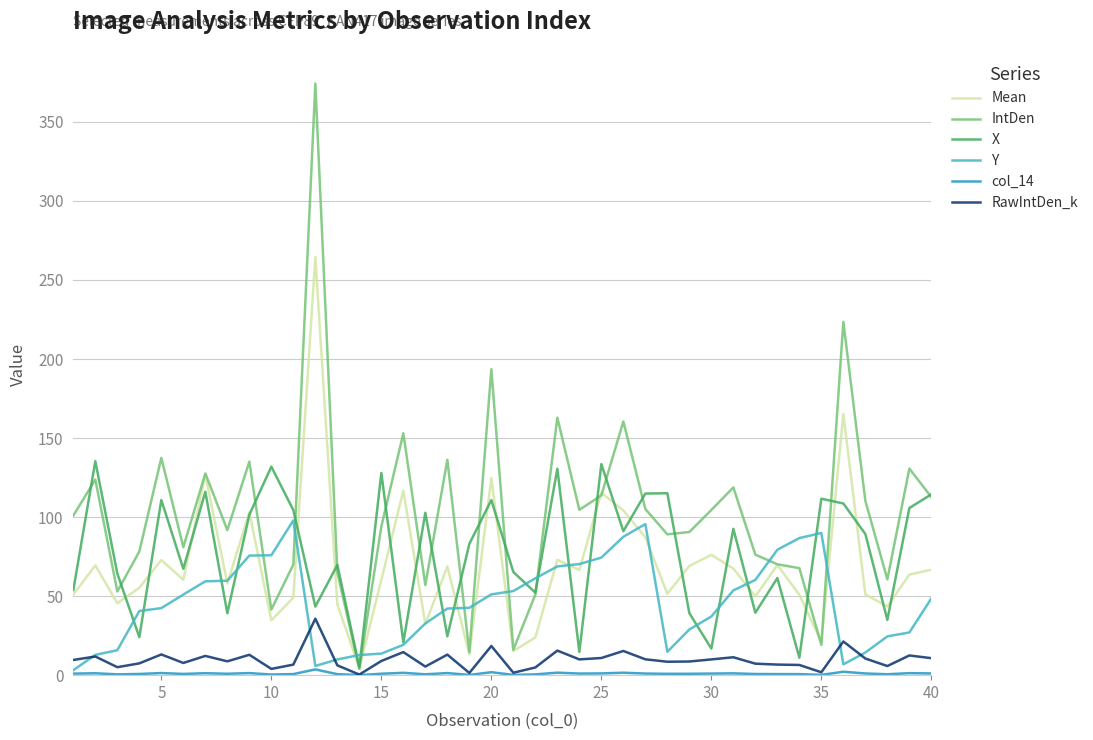

What is the greatest value displayed?

374.3